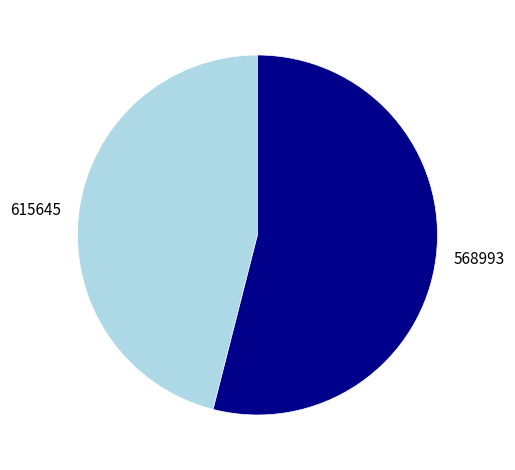

Does any single category account for the majority?

Yes